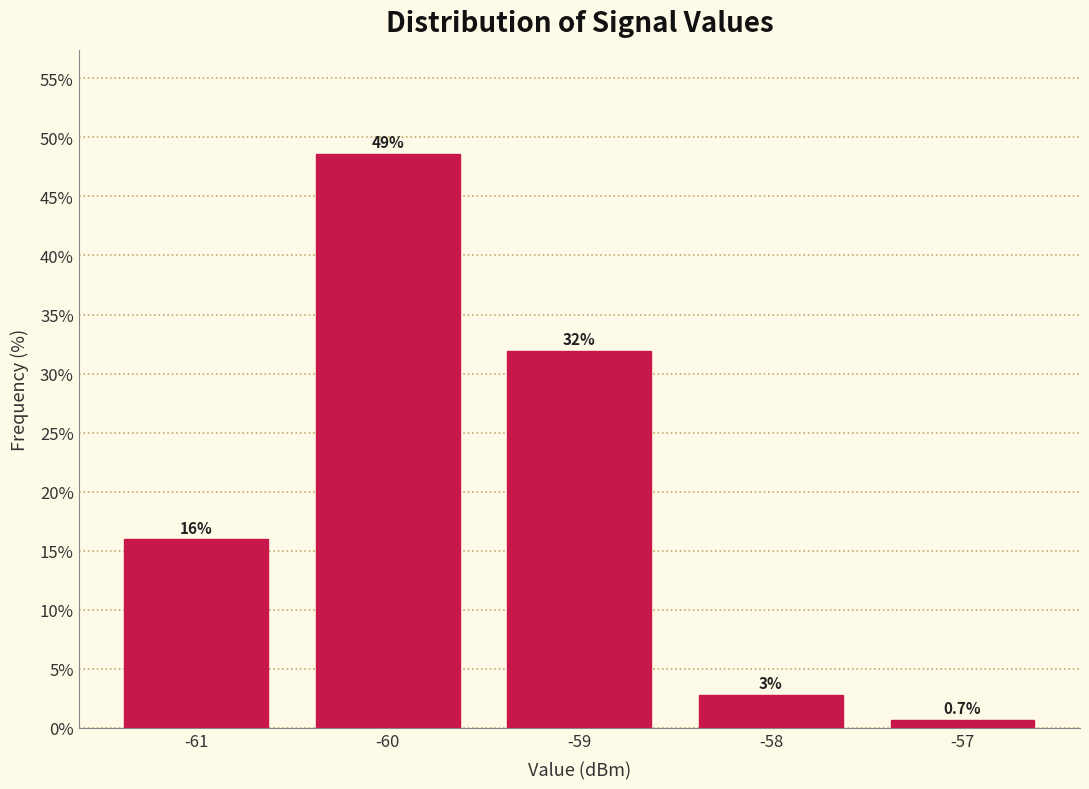

What is the approximate value at -59?

31.9